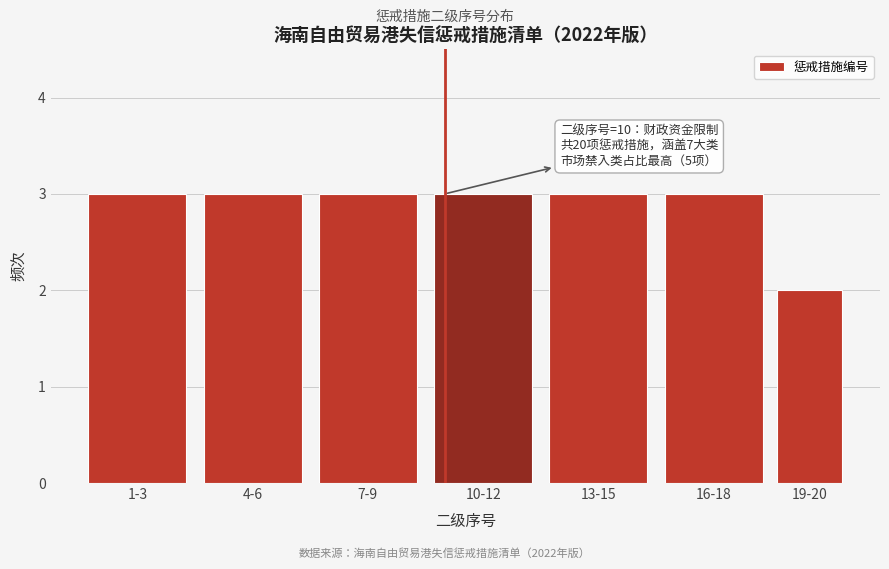

Reading left to right, what are all the values shown in this chart?

1-3=3	4-6=3	7-9=3	10-12=3	13-15=3	16-18=3	19-20=2